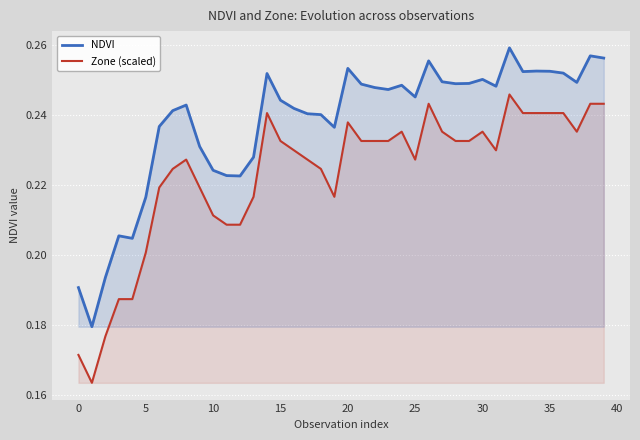

How many categories are shown in the chart?

40